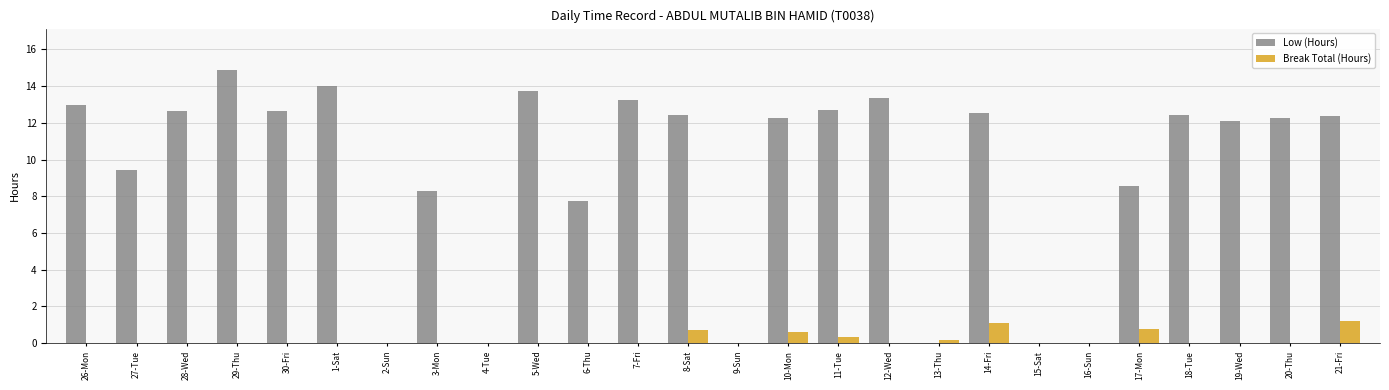

The value of Break Total (Hours) at 28-Wed is 0.0. True or false?

True